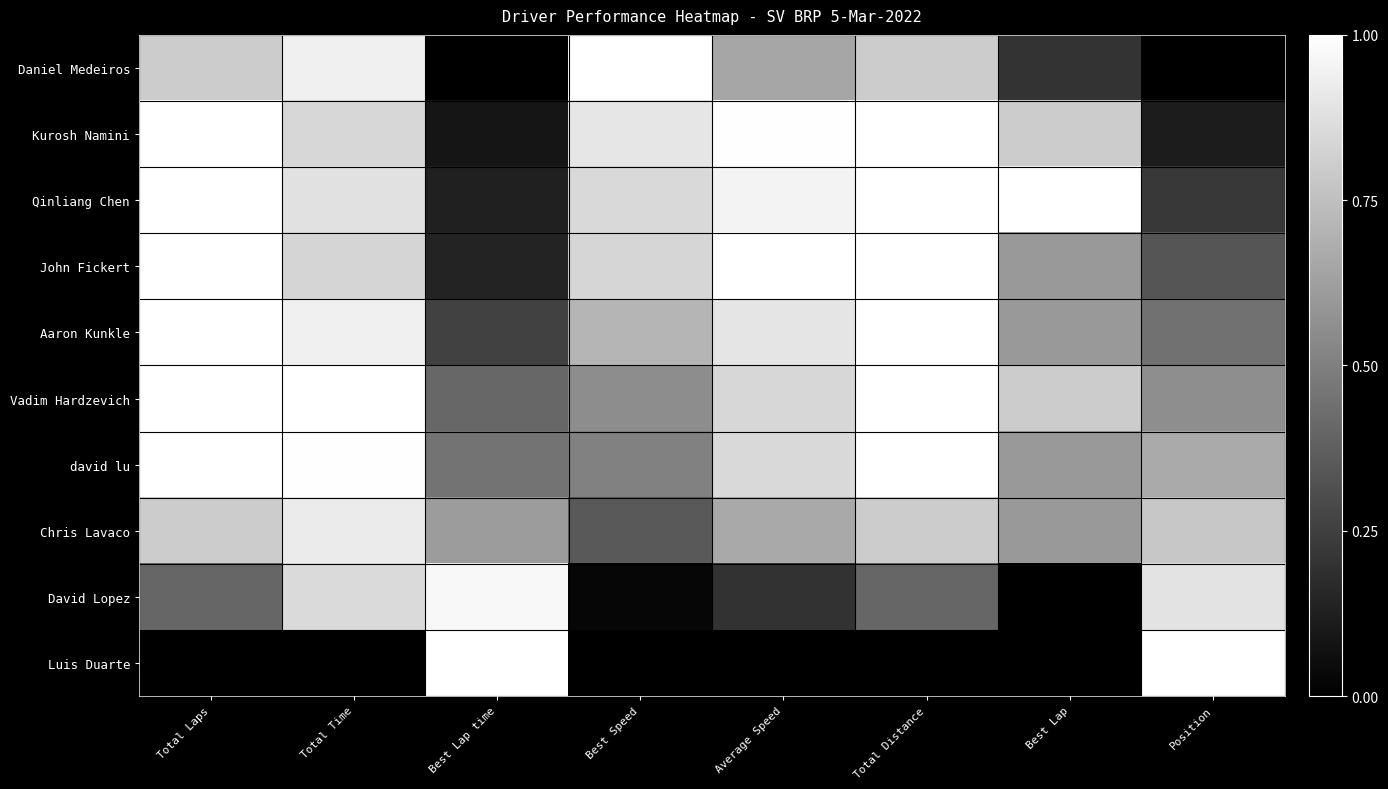

At how many categories does at least one series exceed 0?

8